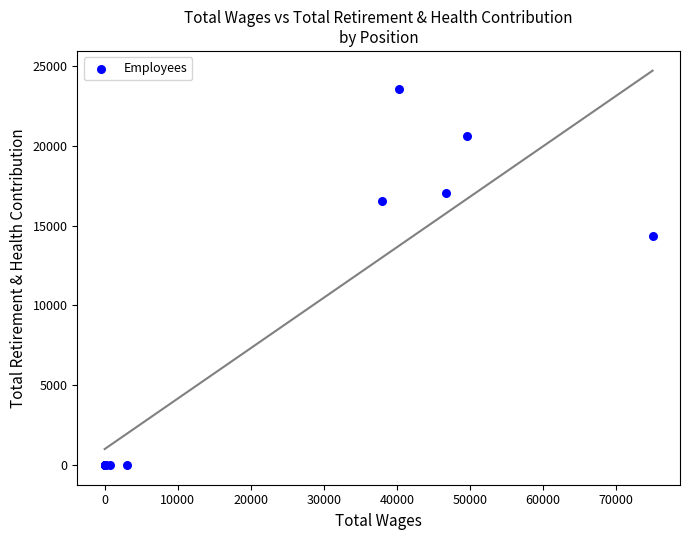

What Y value in the scatter plot is closest to 11783?

14334